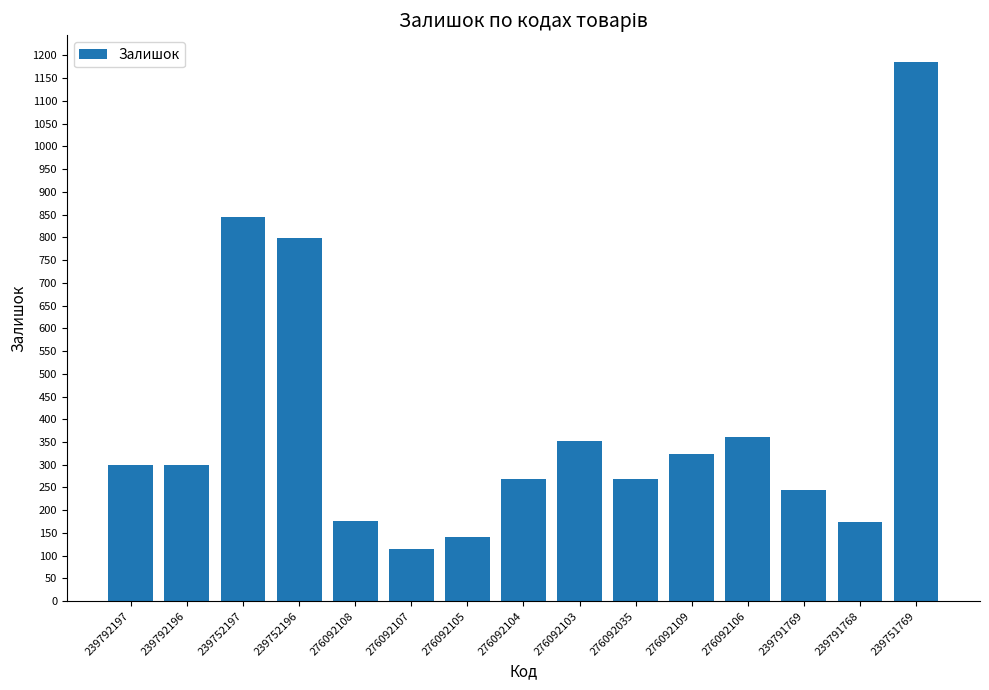

At which label is the value closest to 649?

239752196